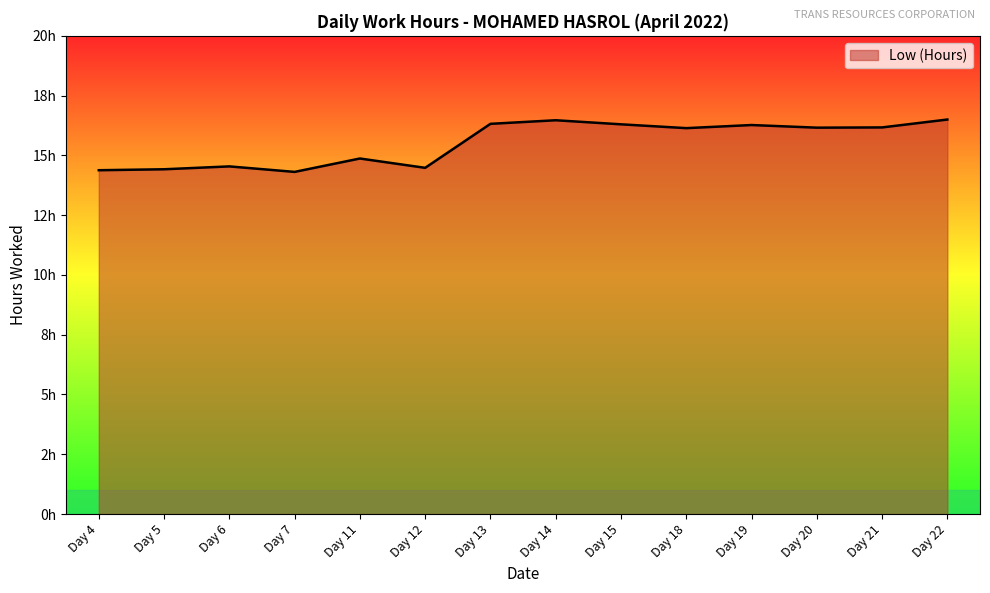

Where does the data first go above 16?

Day 13